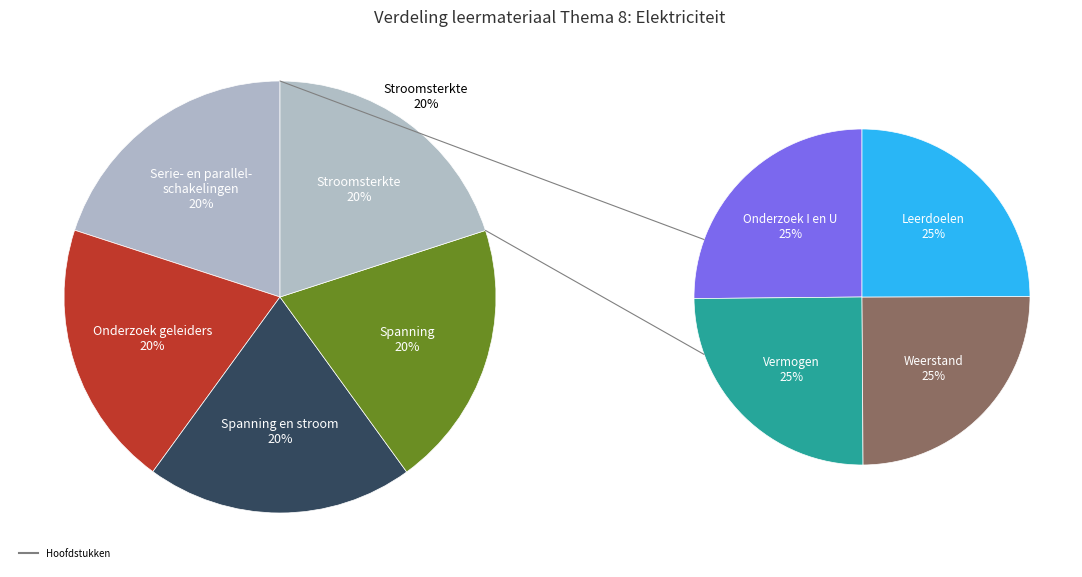

Does Vermogen en elektrische energie account for over 50% of the chart?

No